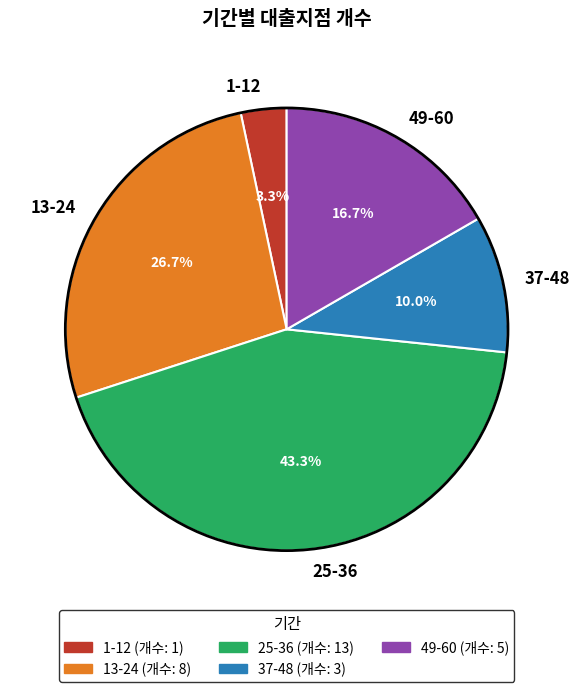

To the nearest percent, what portion does 49-60 represent?

17%